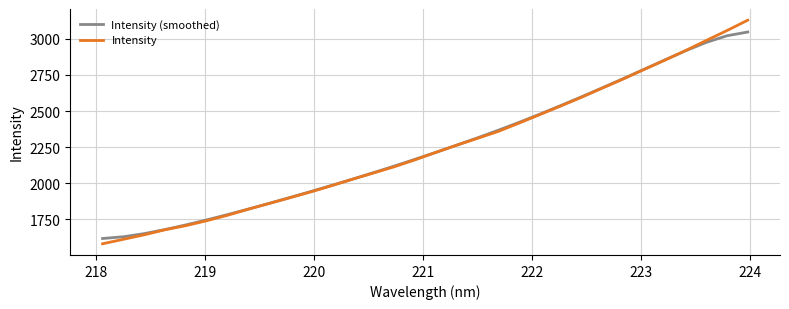

What is the highest value of the Intensity (smoothed) series?

3046.5